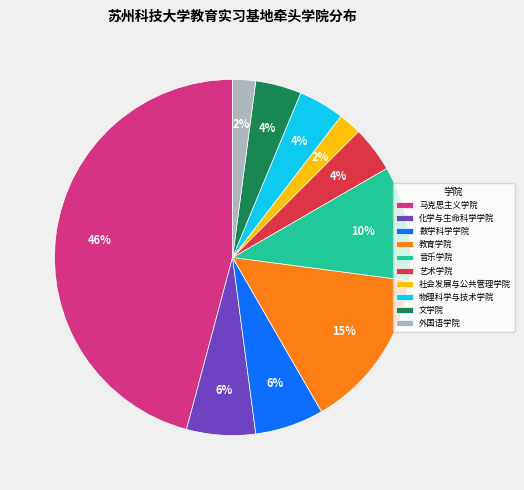

Is it true that 艺术学院 is 17% of the pie?

False